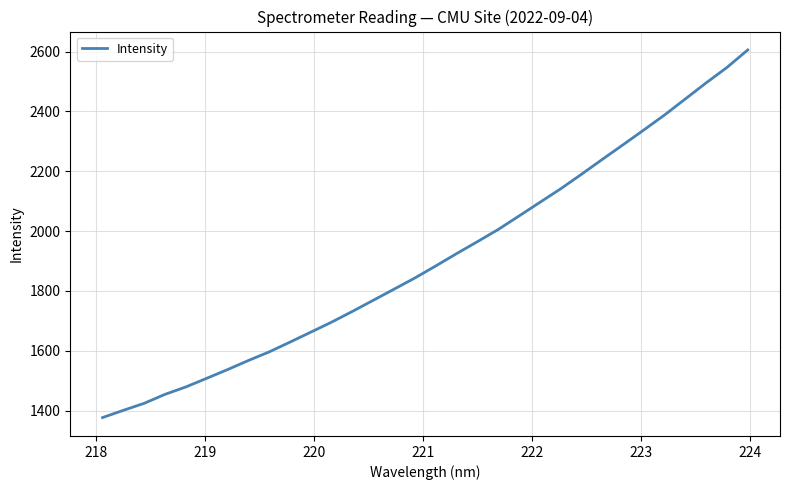

What is the minimum value shown in the chart?

1376.5